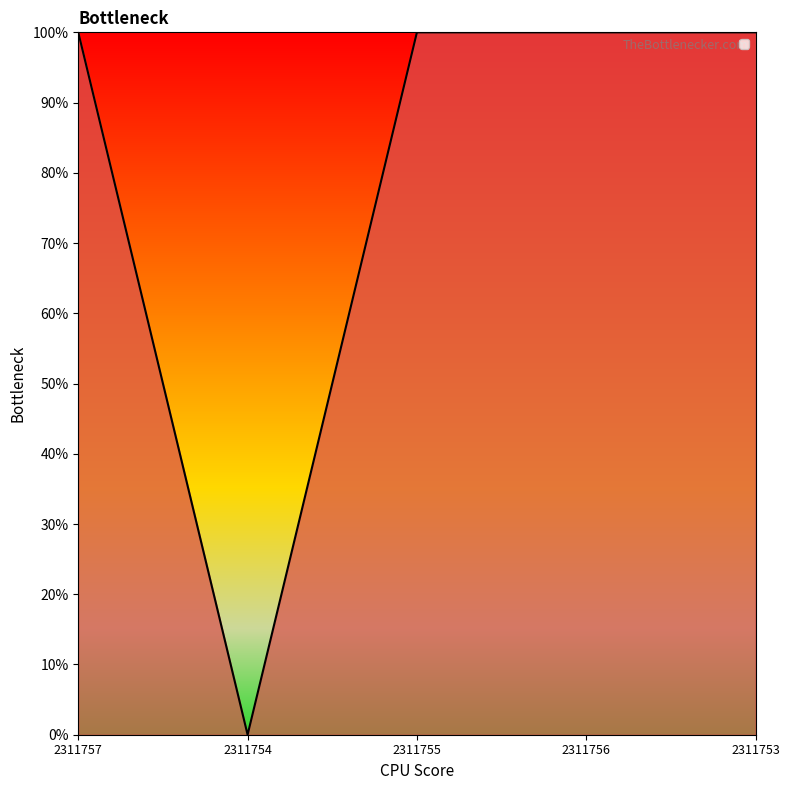

True or false: the data has more than 0 interior local peaks.

False